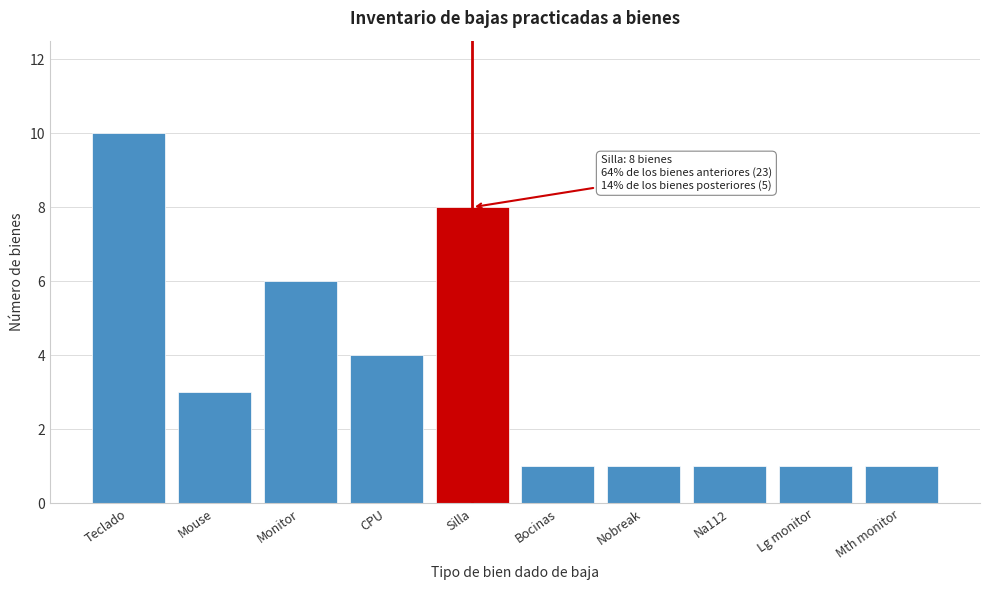

Reading left to right, what are all the values shown in this chart?

10	3	6	4	8	1	1	1	1	1